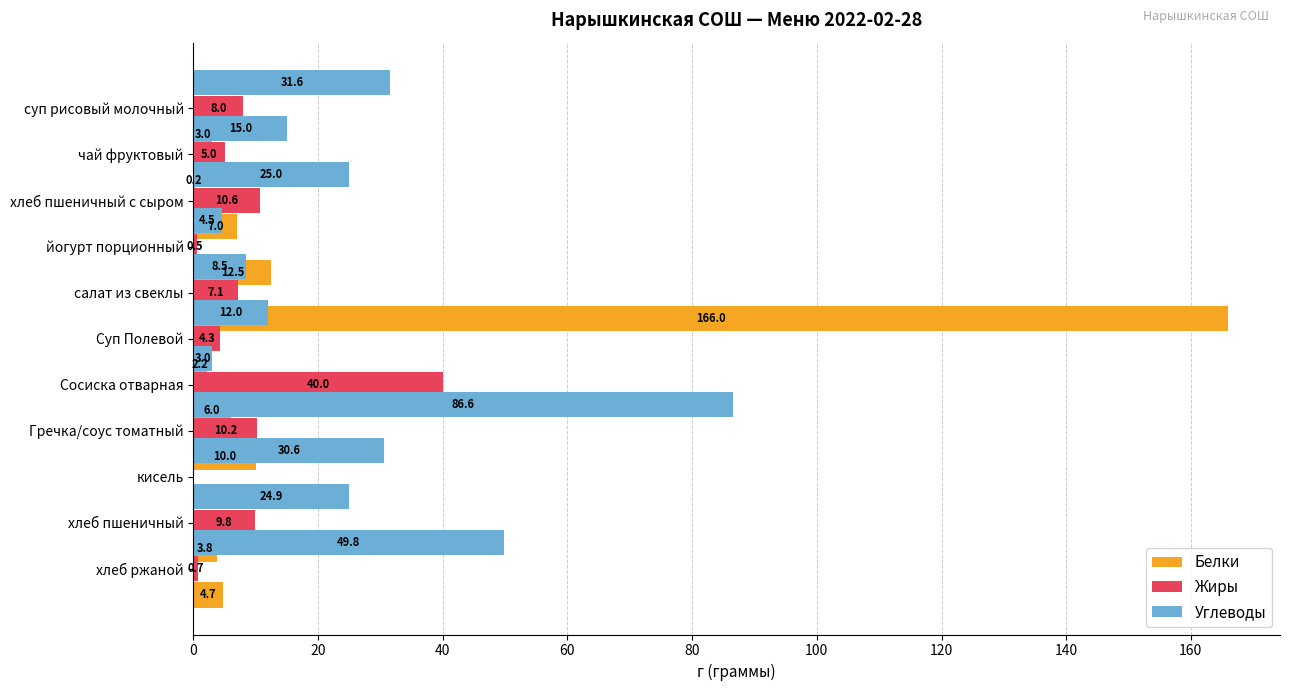

List the series in order of their overall mean, lowest first.

Жиры, Белки, Углеводы